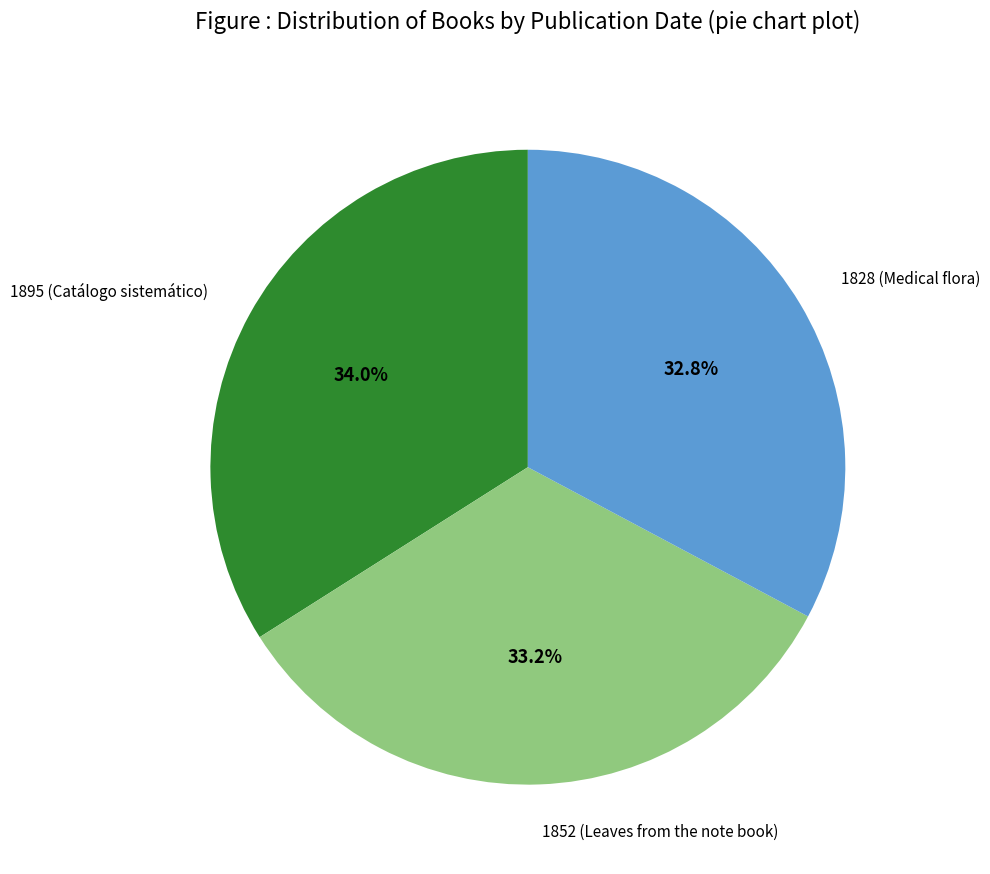

Which category has the biggest portion of the pie?

1895 (Catálogo sistemático)